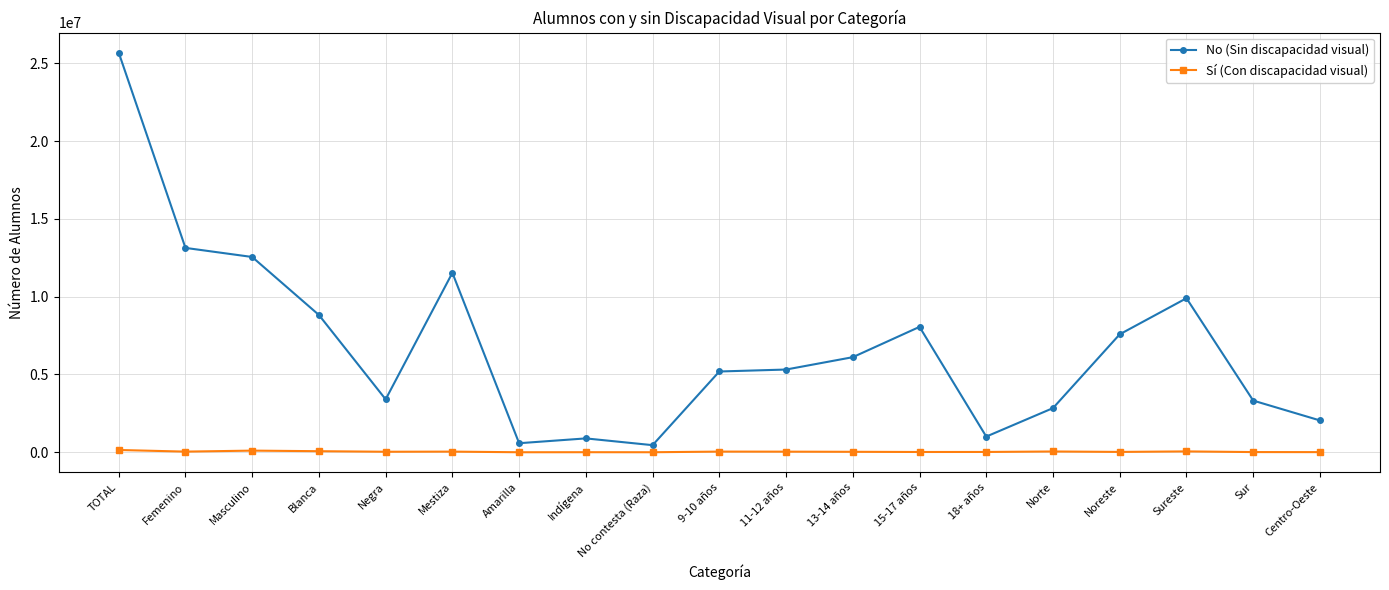

Which series changed the most between Amarilla and 15-17 años?

No (Sin discapacidad visual)